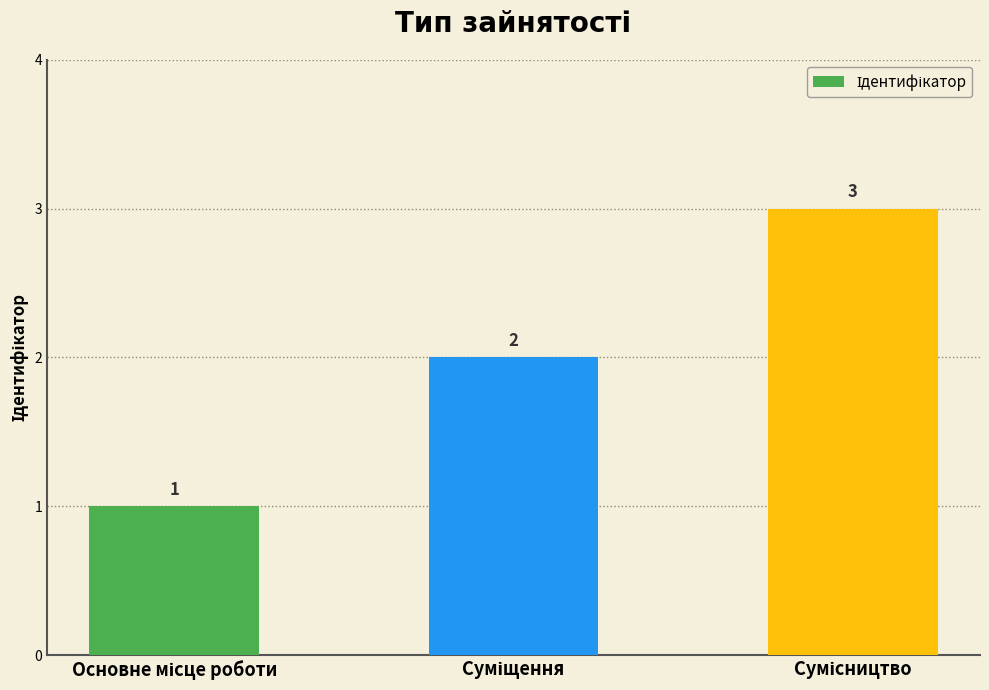

What is the value of the 2nd bar from the left?

2